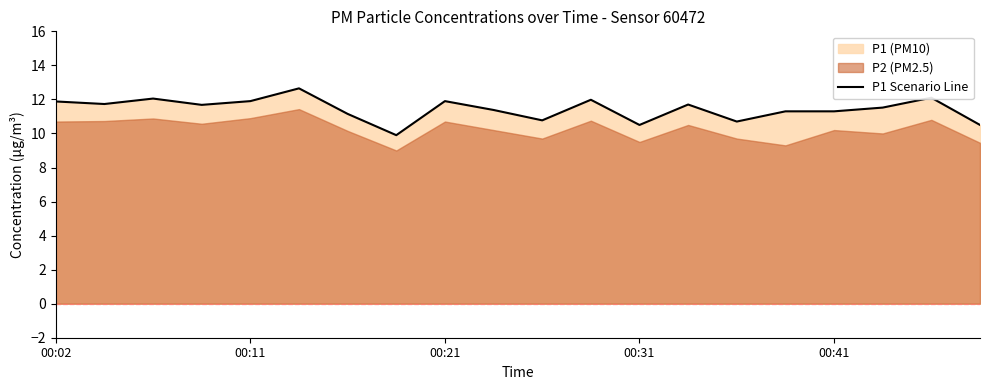

At which category does the chart reach its minimum across all series?

7